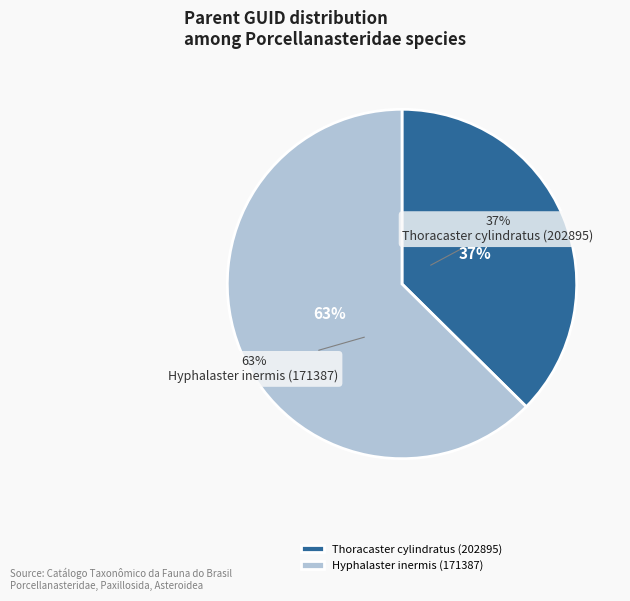

The Thoracaster cylindratus (202895) slice represents 37% of the pie. True or false?

True